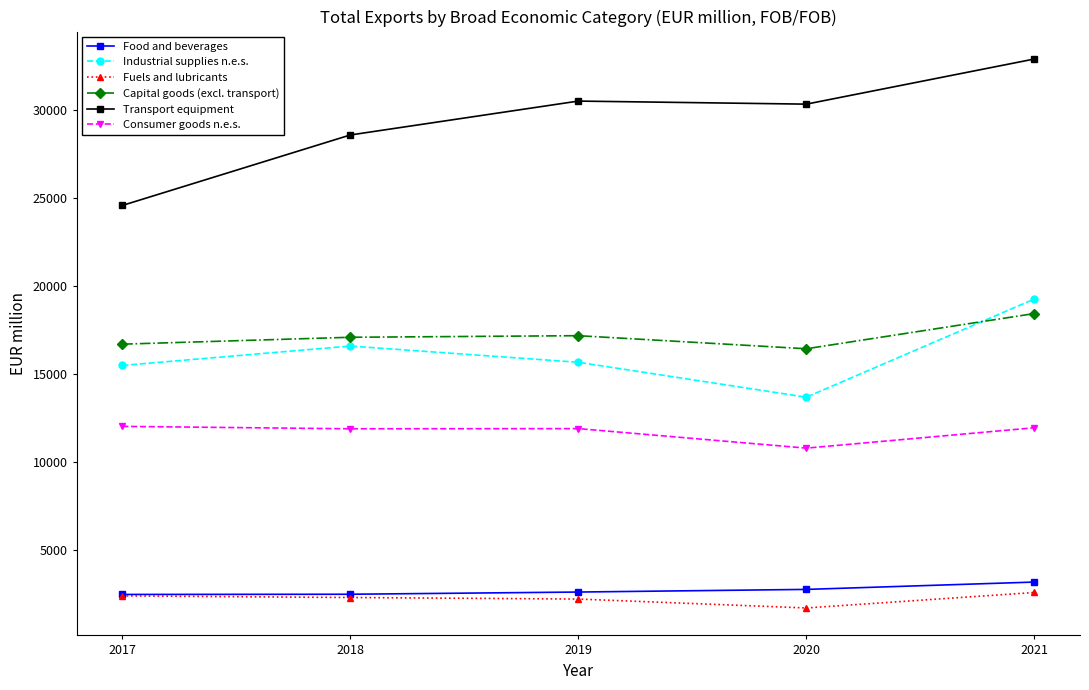

True or false: Transport equipment and Fuels and lubricants intersect in this chart.

False